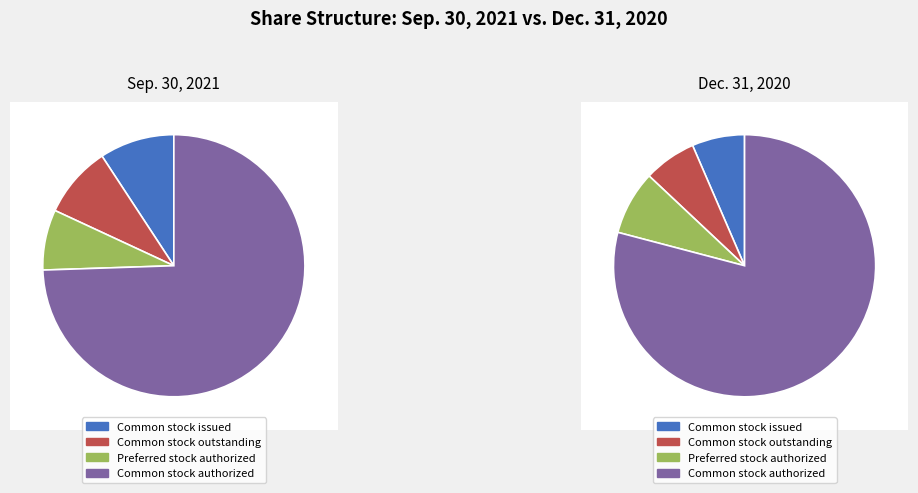

Is there any slice that represents more than half of the pie?

Yes